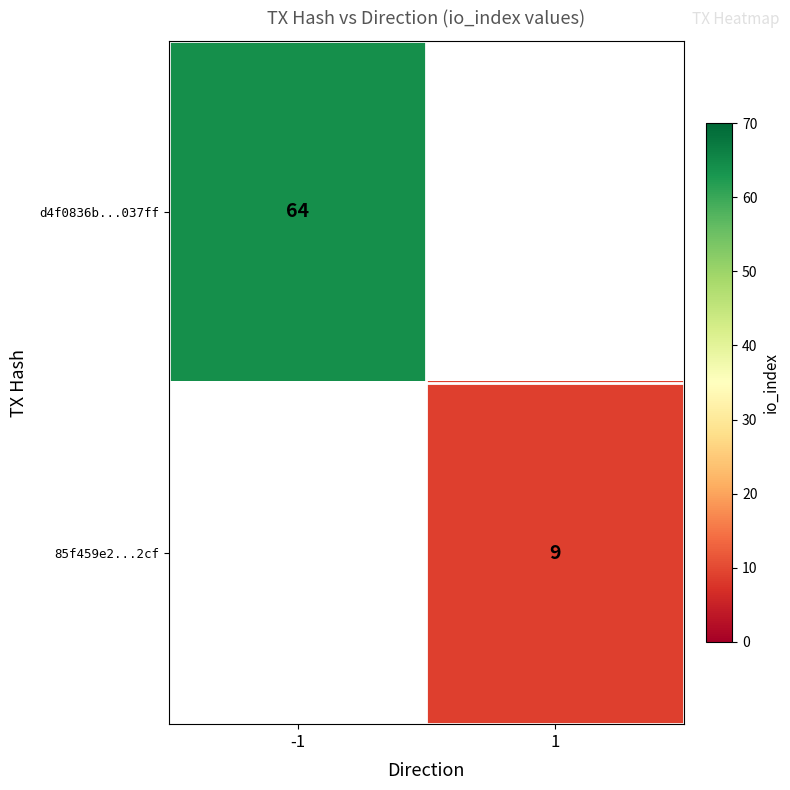

Is the value of 85f459e2...2cf at 1 greater than the value of d4f0836b...037ff at -1?

No